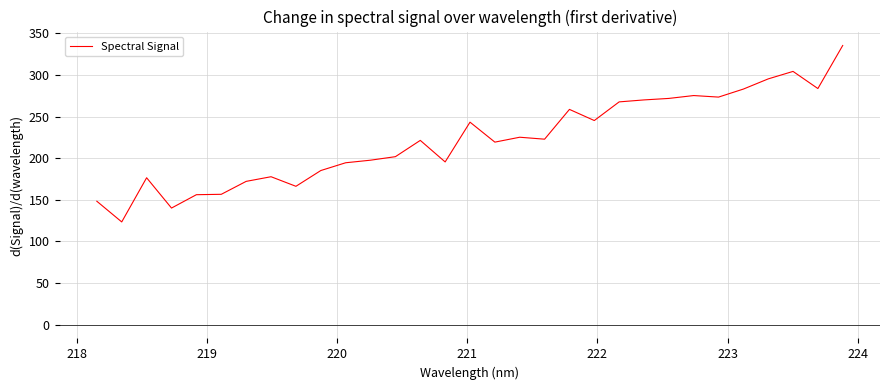

What is the smallest value displayed?

123.3